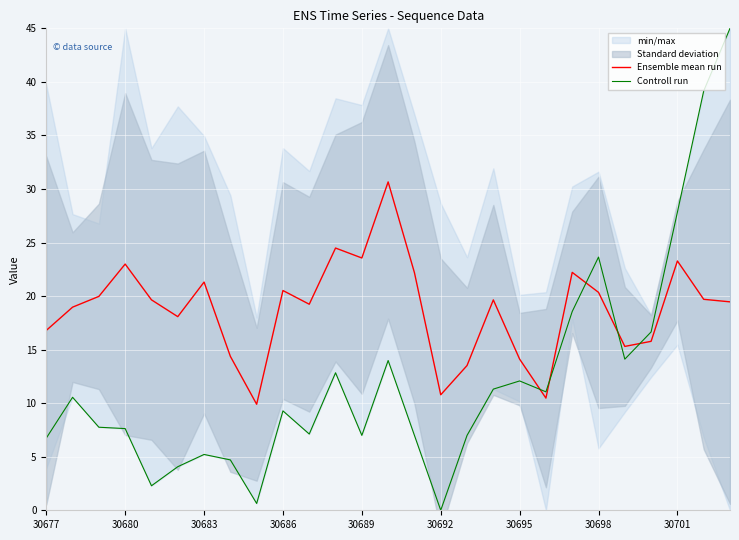

How many interior local peaks does the Controll run series have?

7